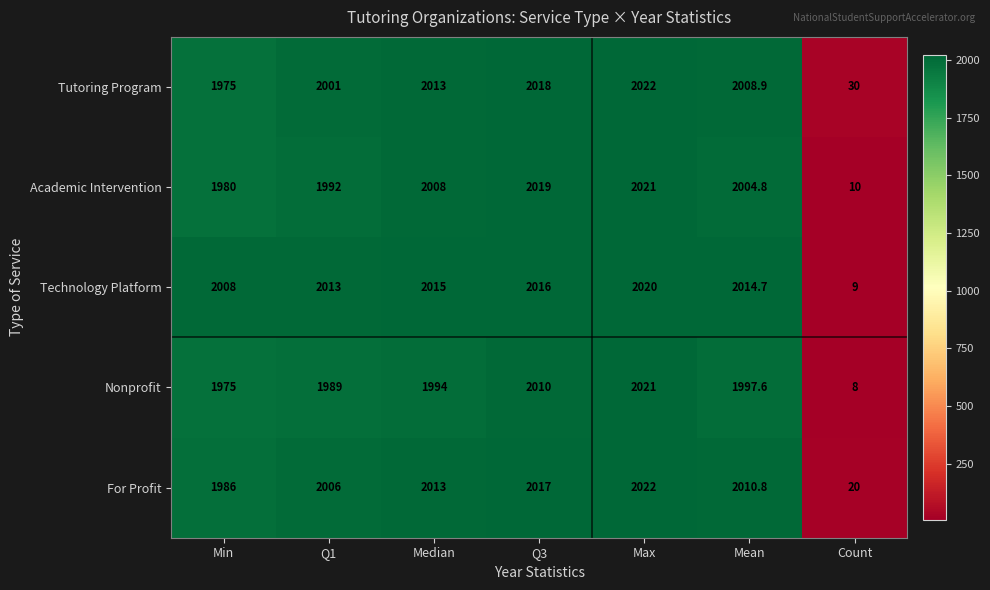

What is the highest value of the Academic Intervention series?

2021.0